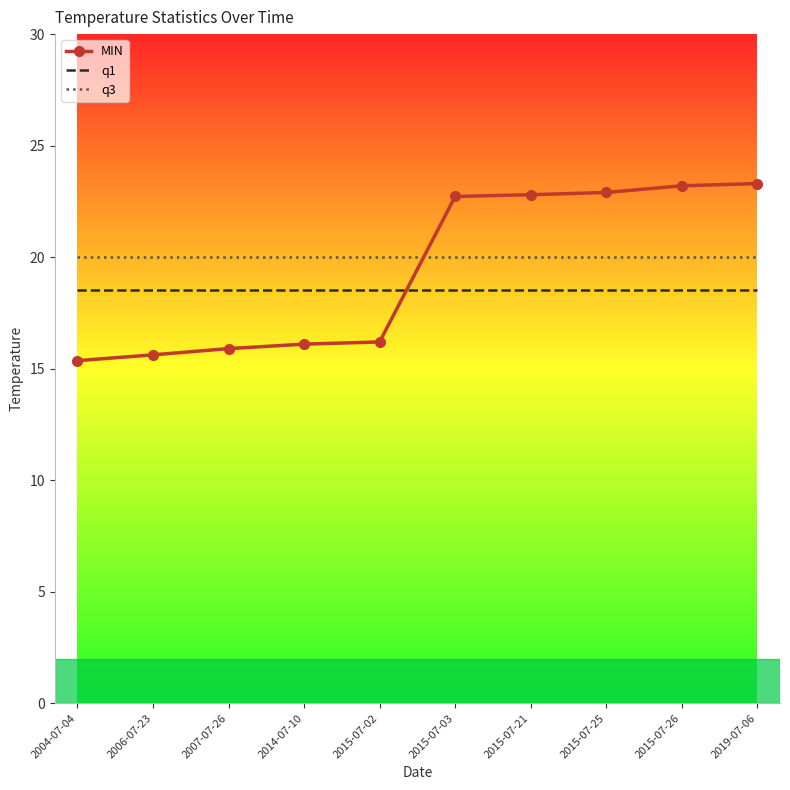

The q1 series shows 18.5 at 2004-07-04. True or false?

True